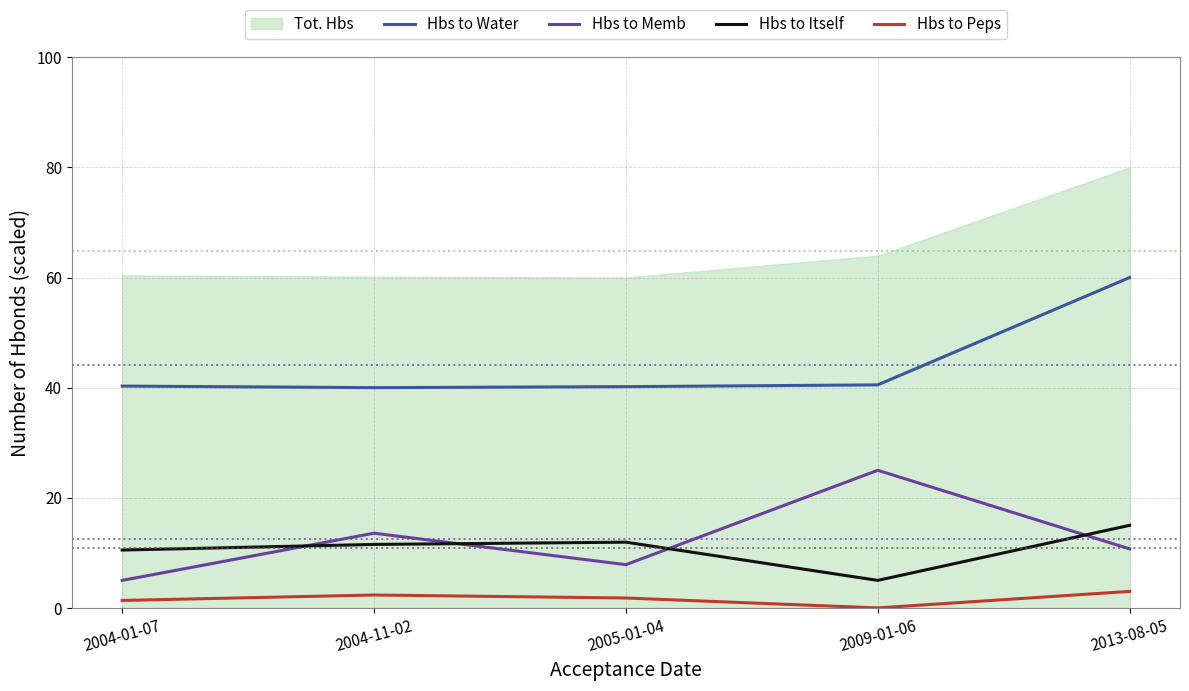

Rank the categories by Hbs to Memb value from lowest to highest.

2004-01-07, 2005-01-04, 2013-08-05, 2004-11-02, 2009-01-06